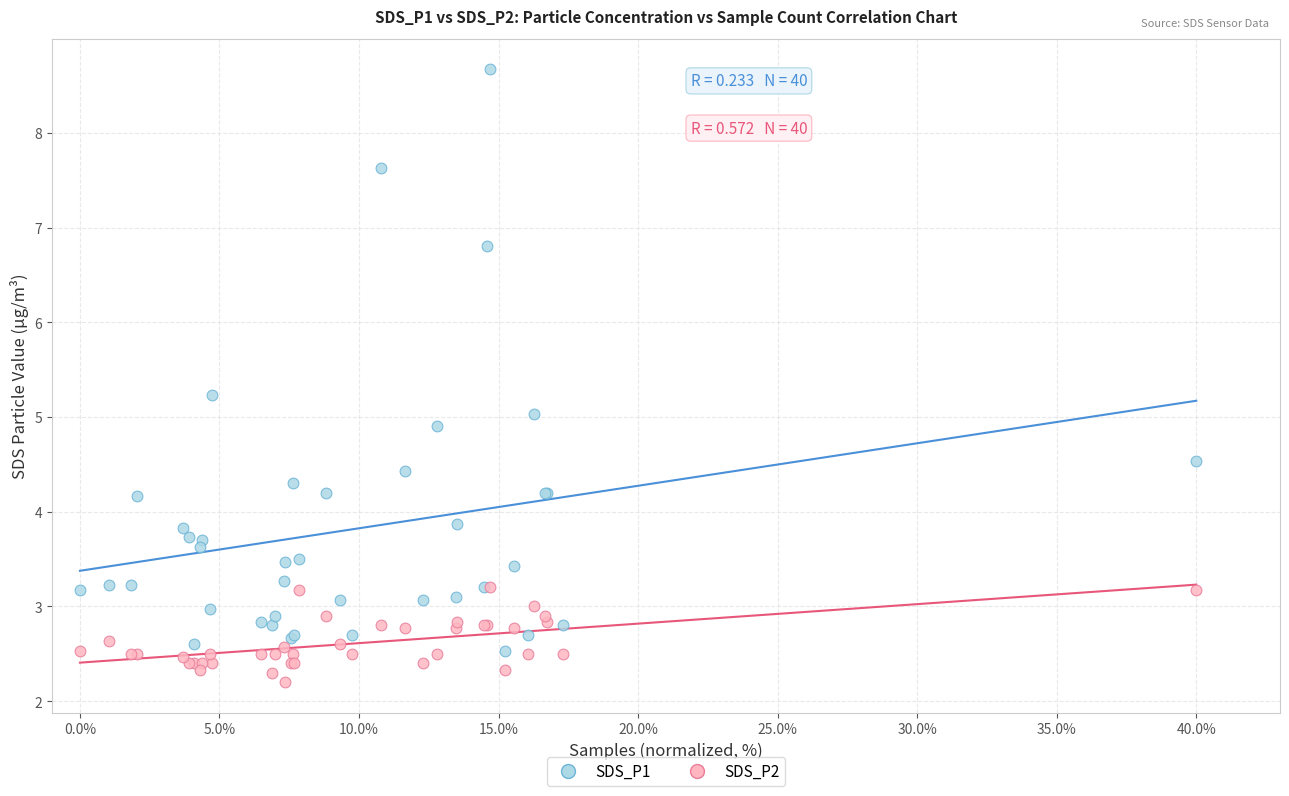

In the SDS_P2 series, what Y value is closest to 2?

2.2